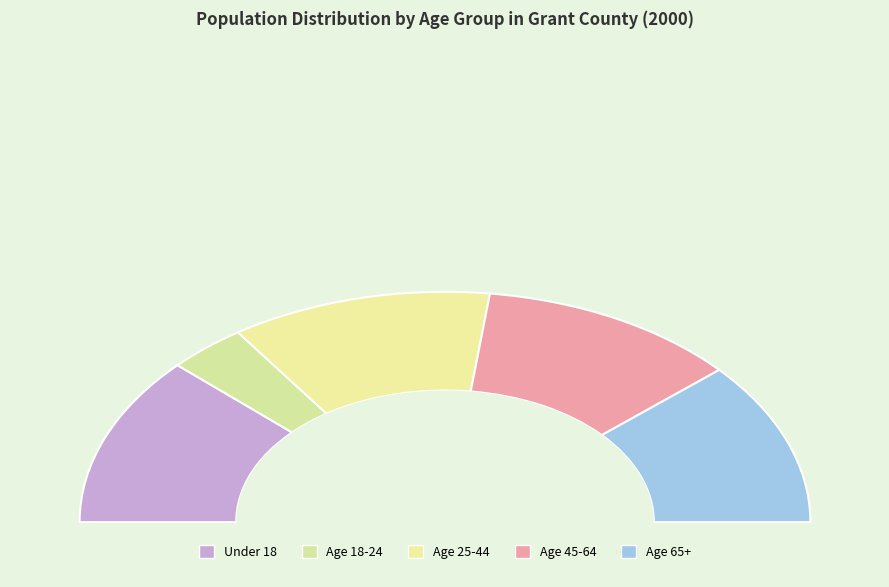

Is there any slice that represents more than half of the pie?

No